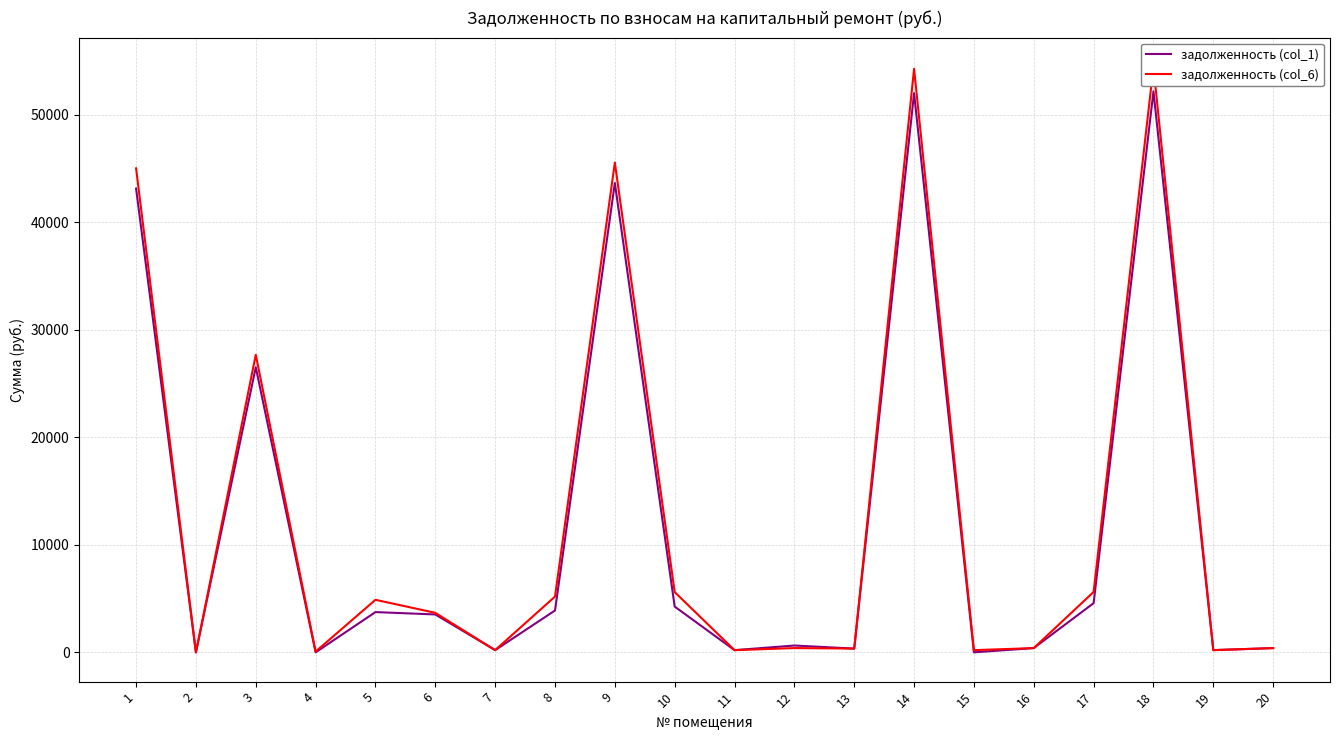

List the labels in order of задолженность (col_6) value, smallest first.

2, 4, 11, 15, 7, 19, 13, 20, 16, 12, 6, 5, 8, 10, 17, 3, 1, 9, 14, 18